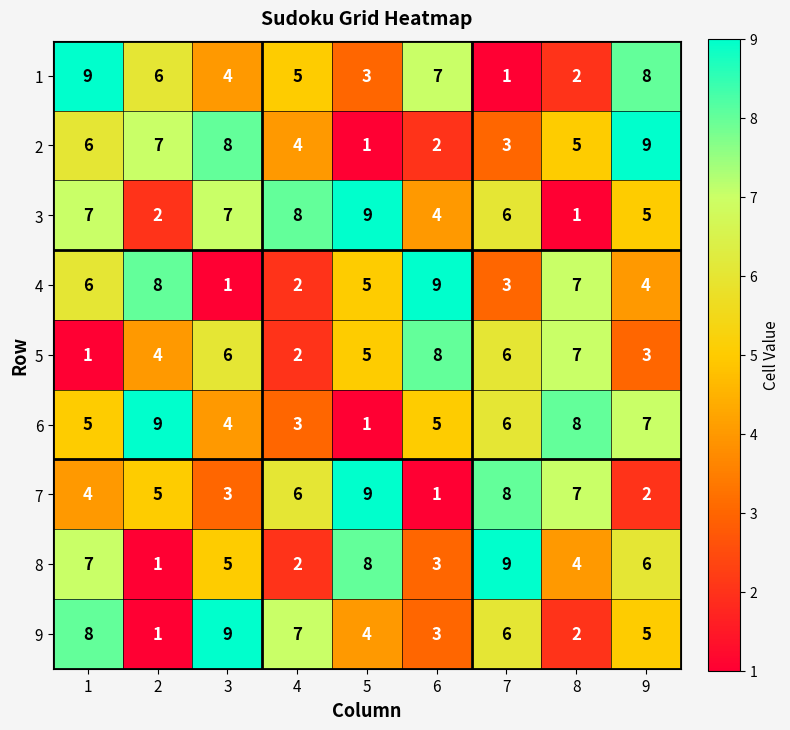

List the labels in order of 1 value, smallest first.

7, 8, 5, 3, 4, 2, 6, 9, 1